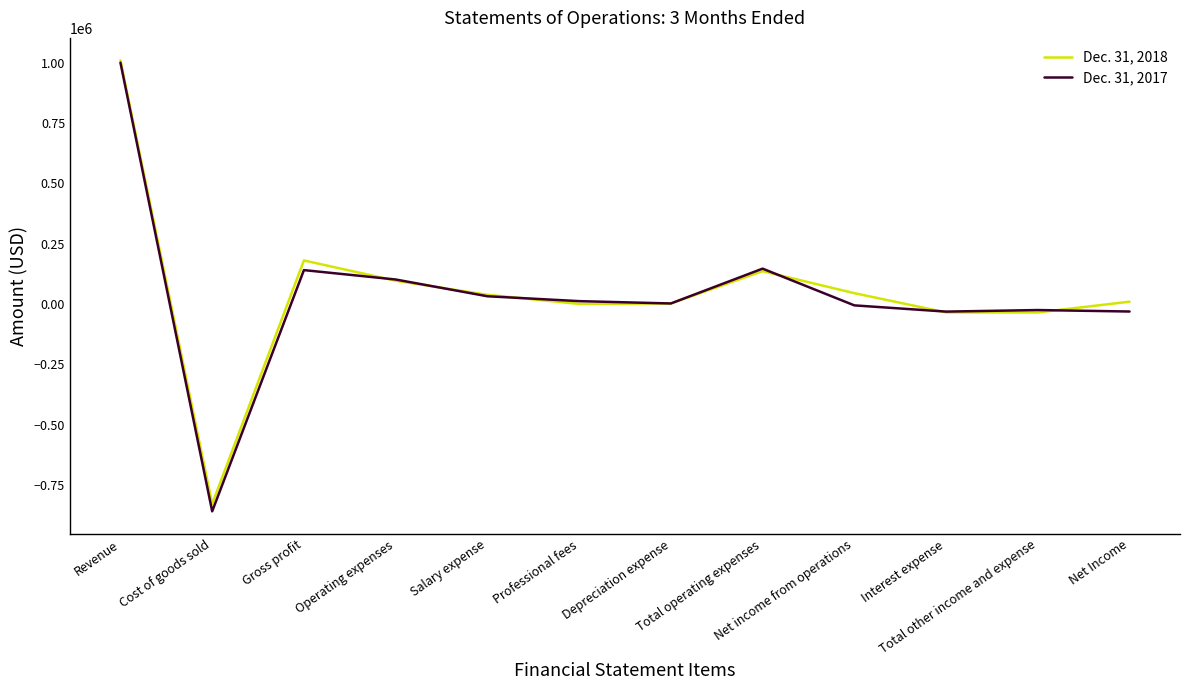

What is the minimum value for Dec. 31, 2018?

-828696